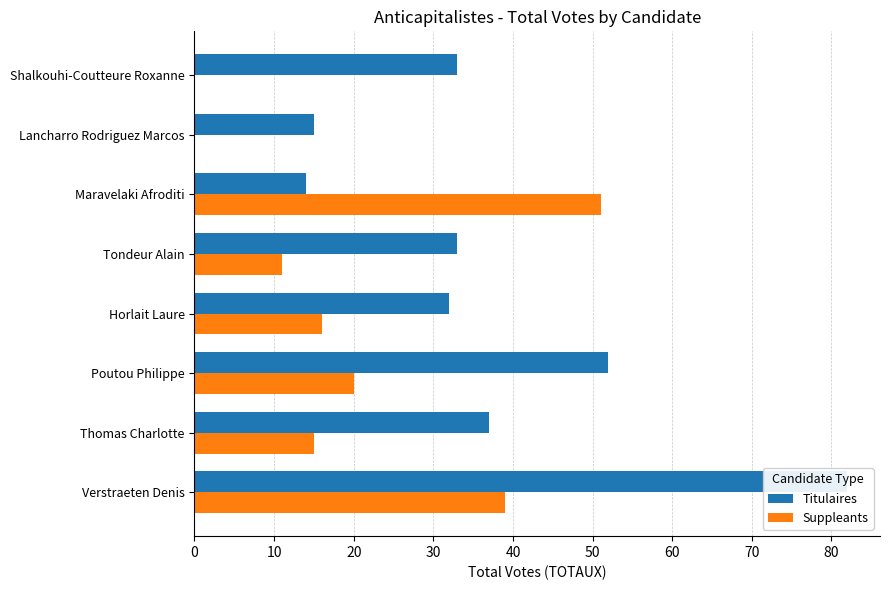

Reading left to right, extract all data points from this chart.

Titulaires: 82	37	52	32	33	14	15	33
Suppleants: 39	15	20	16	11	51	0	0